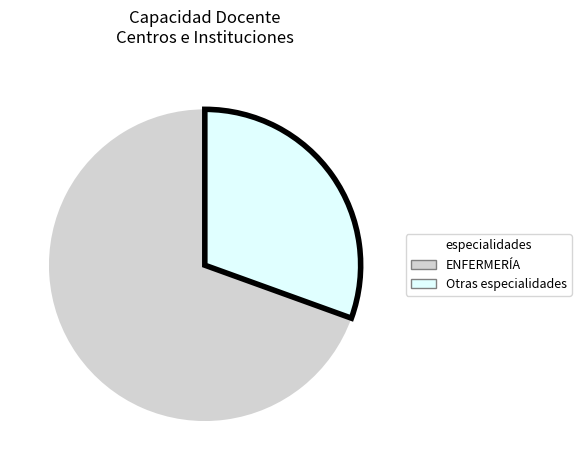

Does Otras especialidades represent more than half of the total?

No